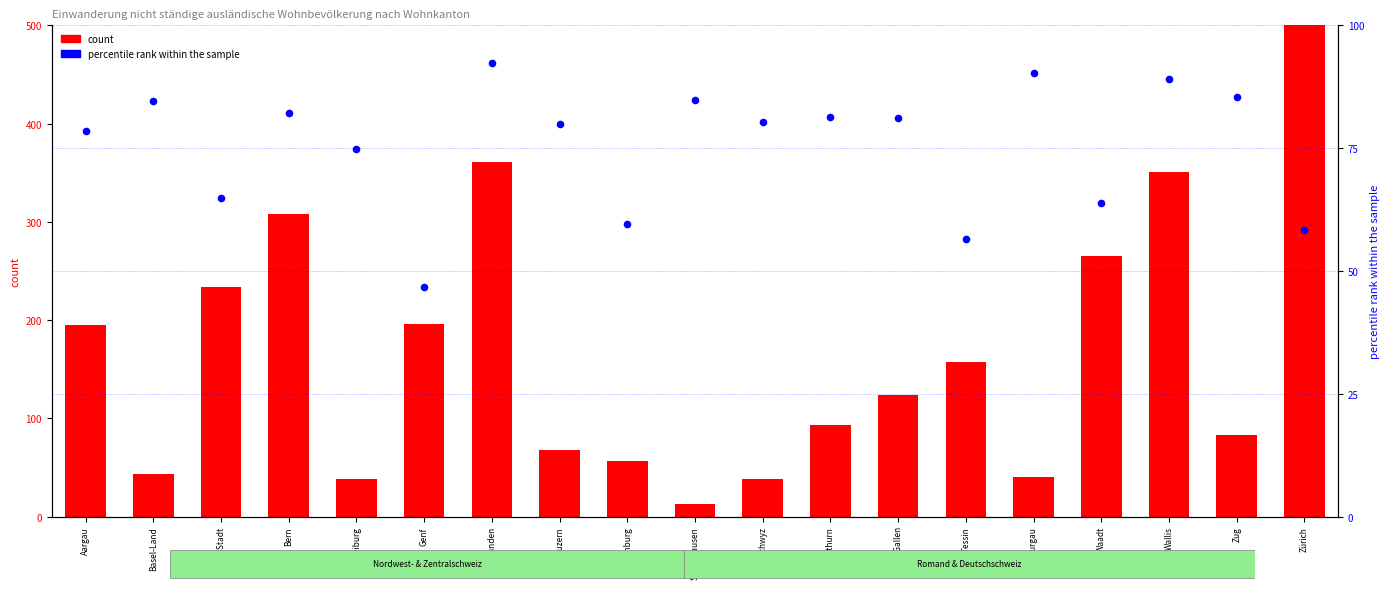

Which series has the largest total across all categories?

count